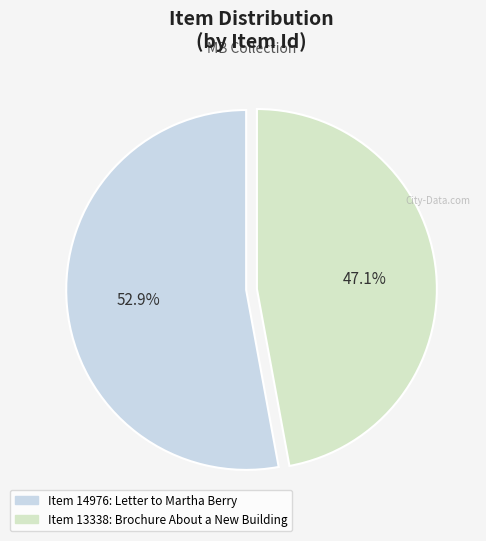

True or false: Item 13338: Brochure About a New Building accounts for 37% of the total.

False